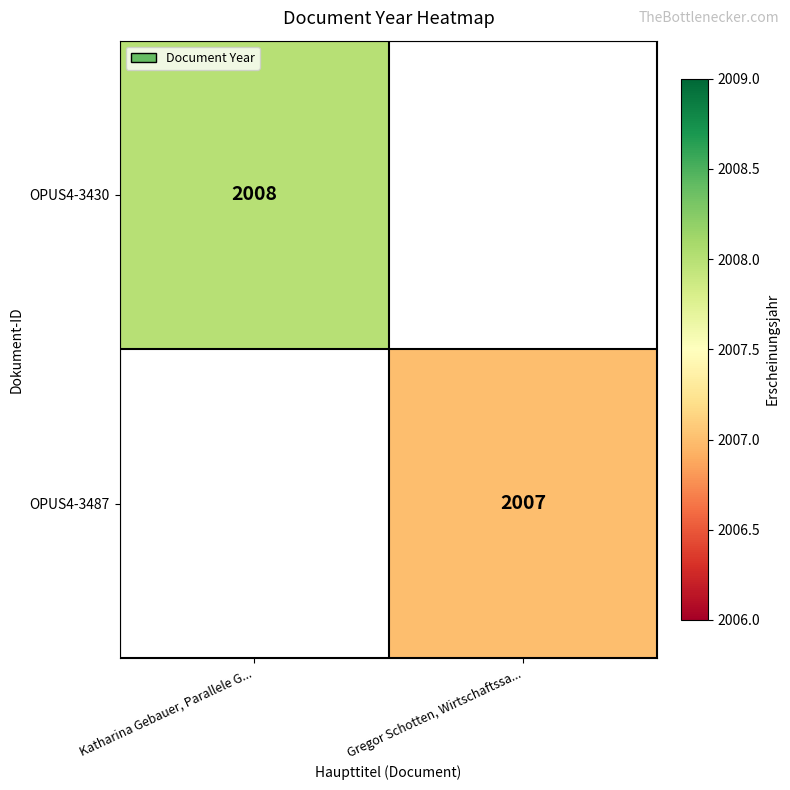

Is the value of OPUS4-3430 at Katharina Gebauer, Parallele G... greater than the value of OPUS4-3487 at Gregor Schotten, Wirtschaftssa...?

Yes